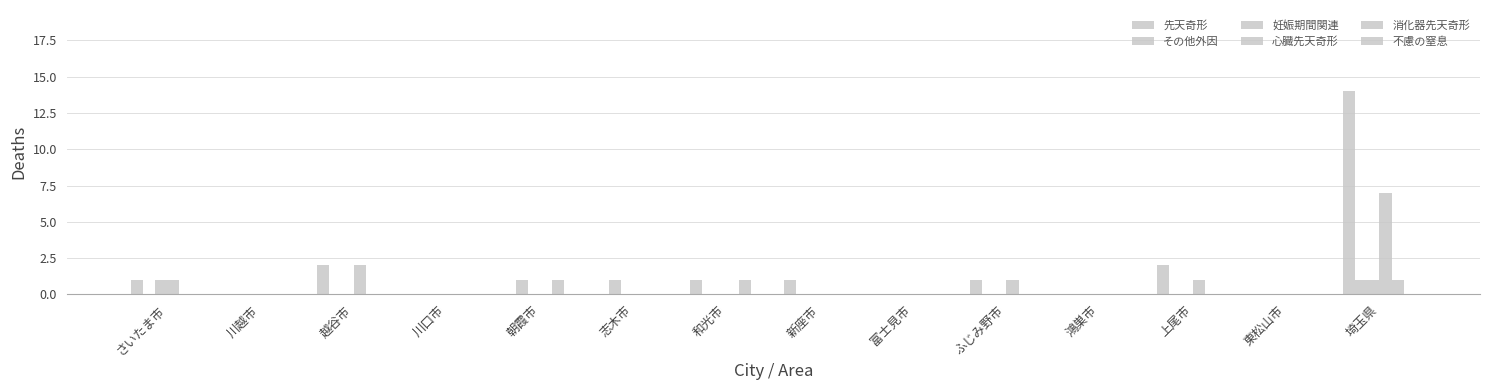

List the labels in order of 消化器先天奇形 value, smallest first.

さいたま市, 川越市, 越谷市, 川口市, 志木市, 新座市, 富士見市, ふじみ野市, 鴻巣市, 上尾市, 東松山市, 朝霞市, 和光市, 埼玉県